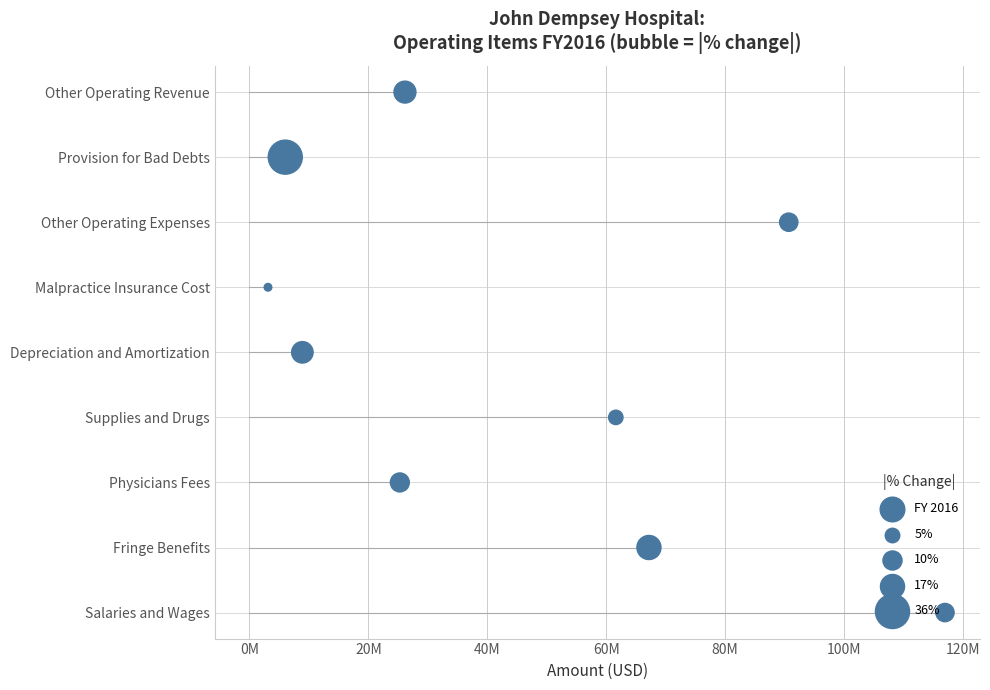

What is the change in value from 40M to 100M?

+3